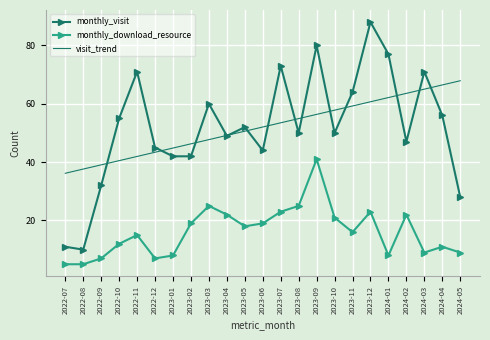

At how many categories does at least one series exceed 85?

1